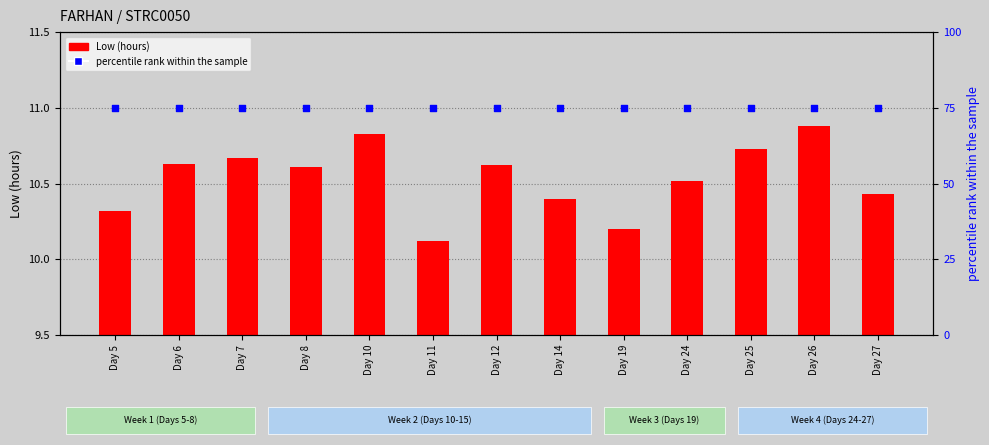

What is the total value across all series at Day 8?

85.6